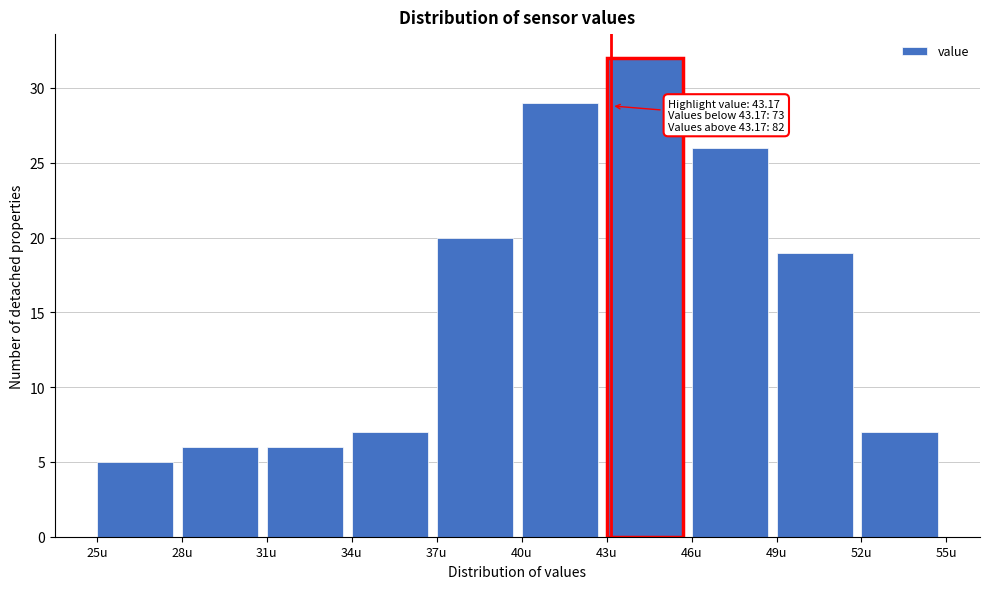

Which range on the x-axis has the tallest bar?

43 to 46